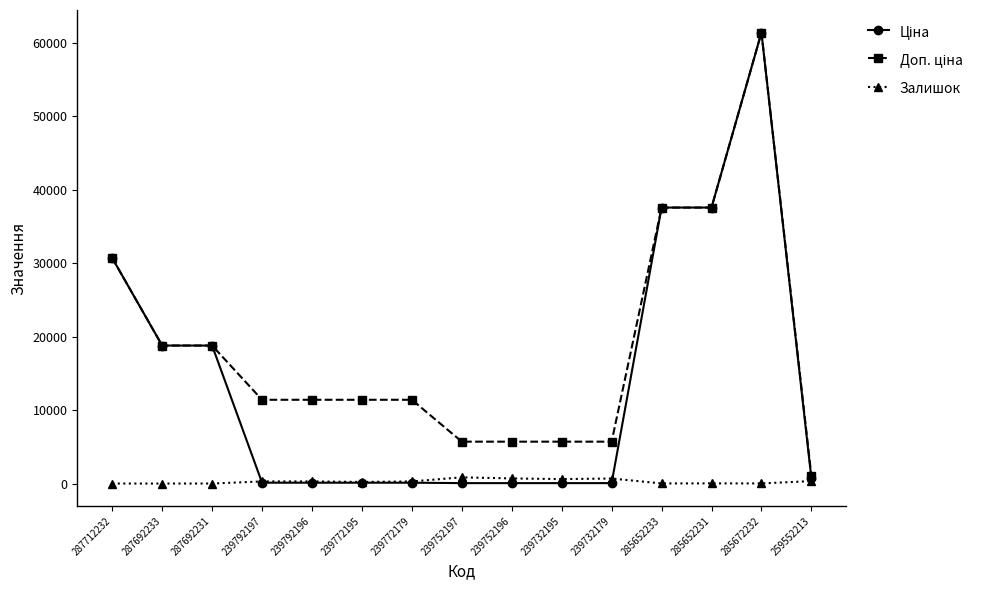

The Залишок series shows 0.0 at 287692233. True or false?

True